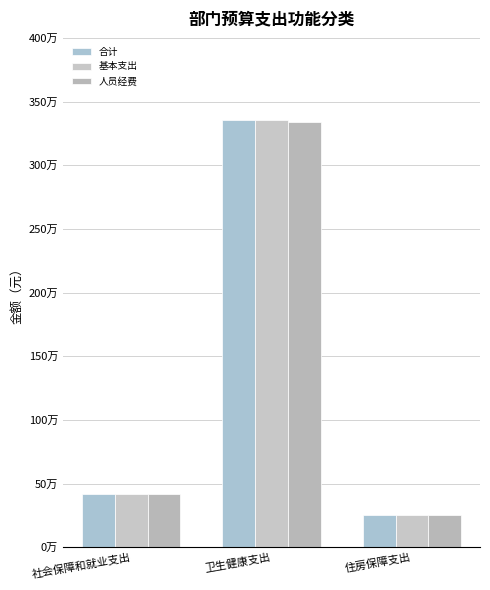

Are the bars horizontal?

No